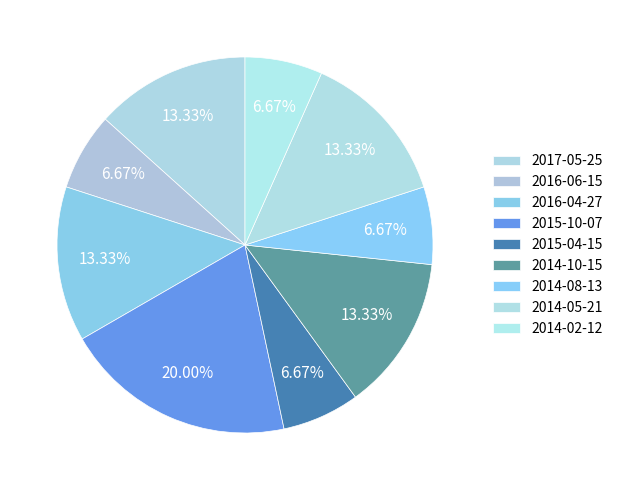

Combined, do 2014-08-13 and 2014-05-21 account for over 50%?

No